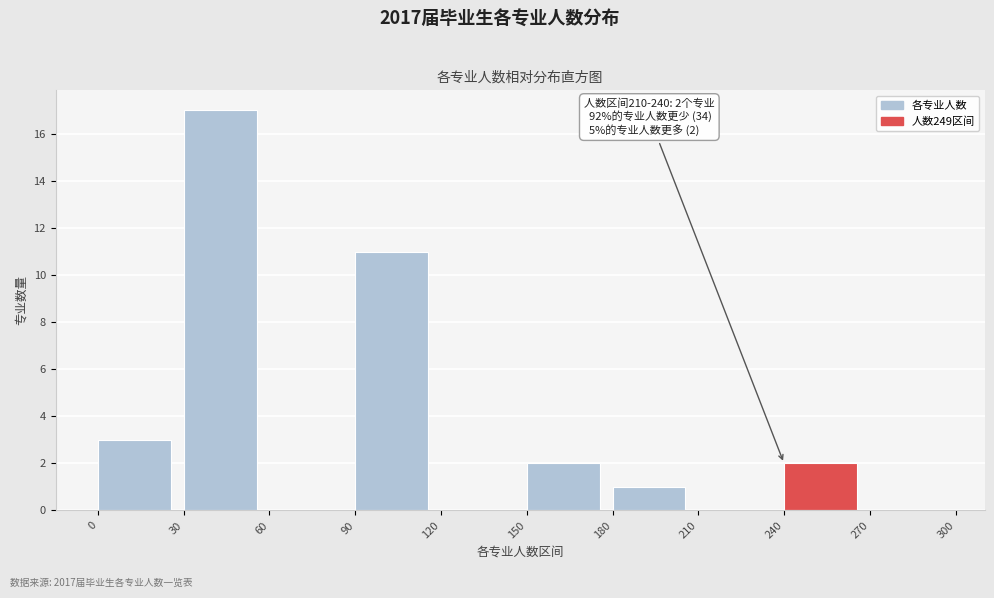

Which range on the x-axis has the tallest bar?

30 to 60